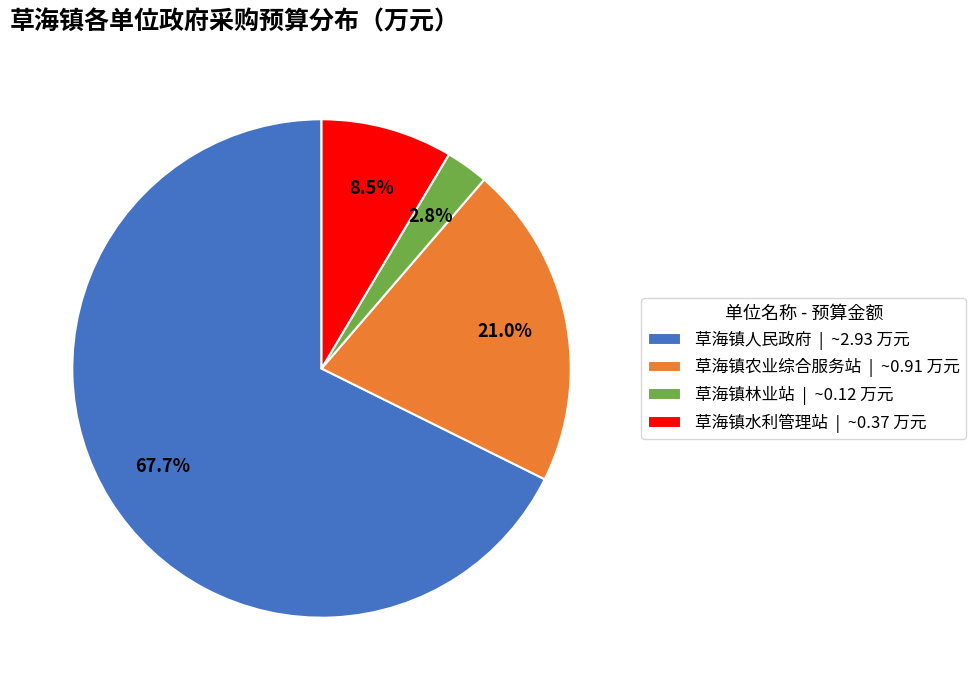

How many slices are in this pie chart?

4